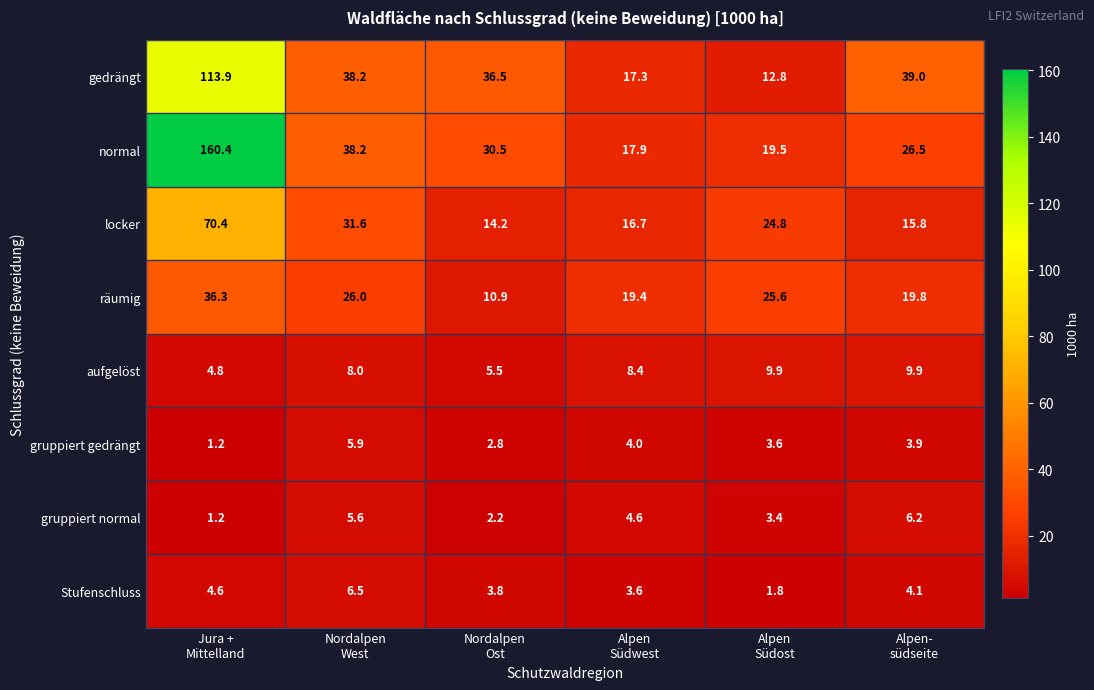

Which series has the largest total across all categories?

normal